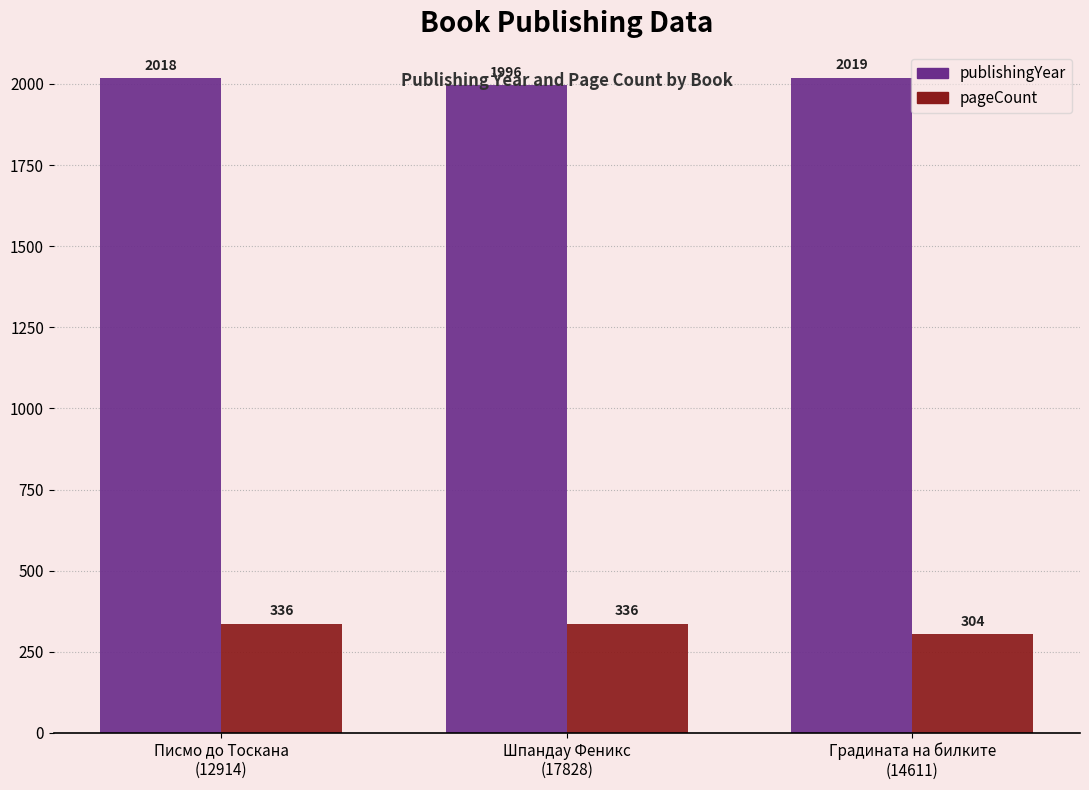

Reading left to right, transcribe all the data shown in this chart.

publishingYear: 2018	1996	2019
pageCount: 336	336	304